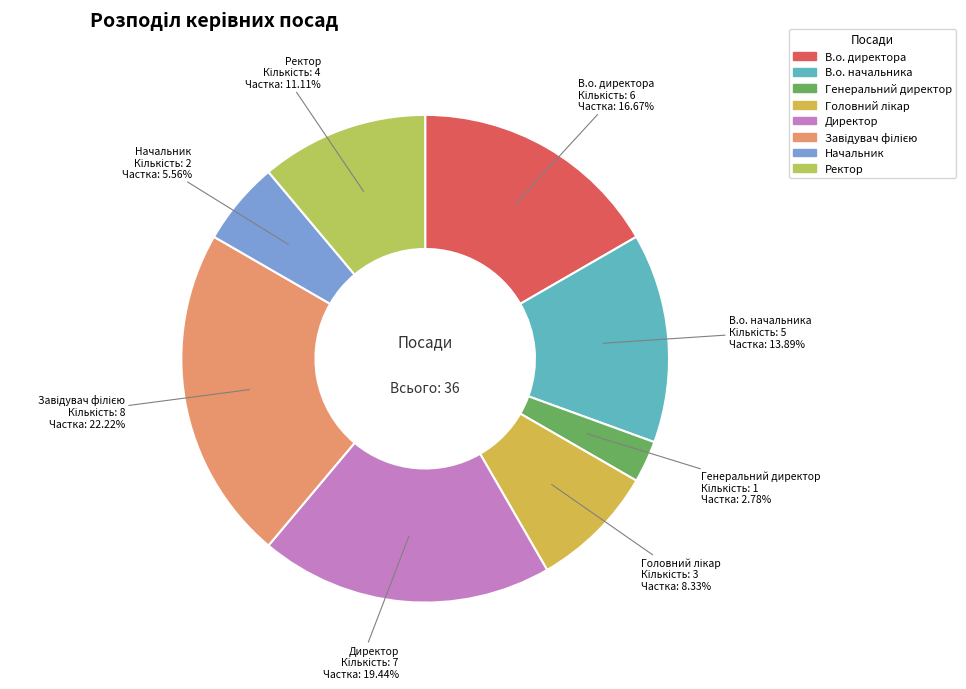

To the nearest percent, what percentage of the pie is В.о. директора?

17%